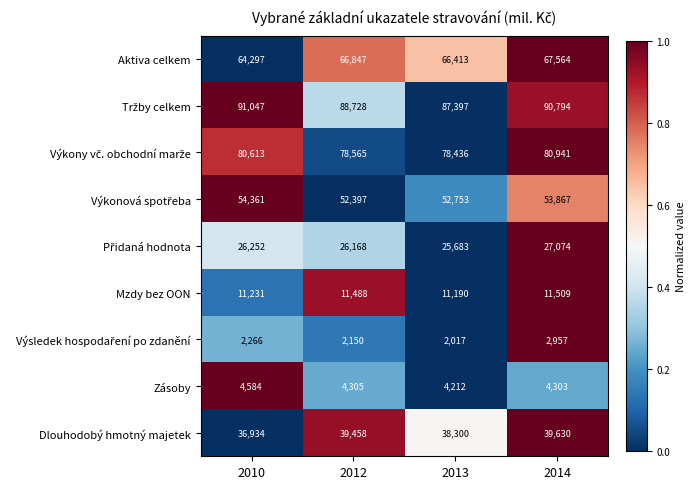

Which category has the highest value in the Mzdy bez OON series?

2014